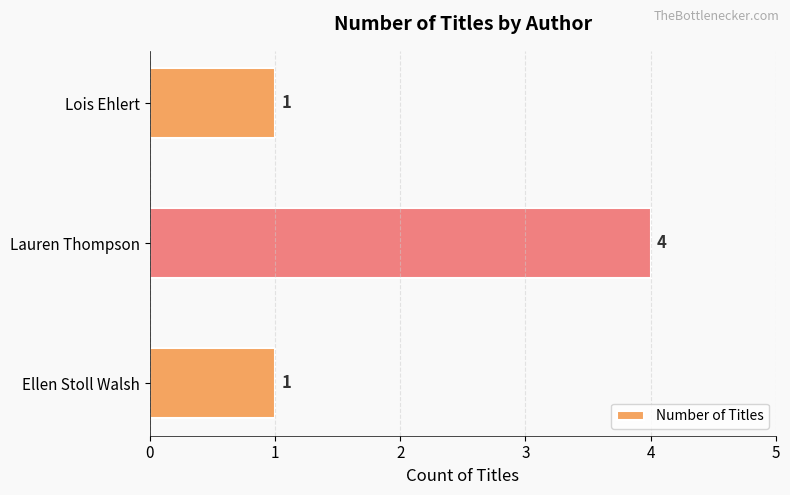

What is the change in value from Lauren Thompson to Lois Ehlert?

-3